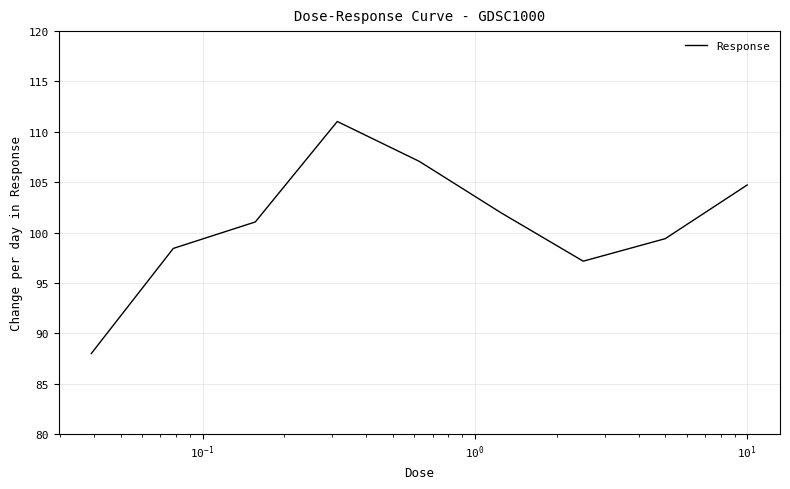

What is the maximum value shown in the chart?

111.0